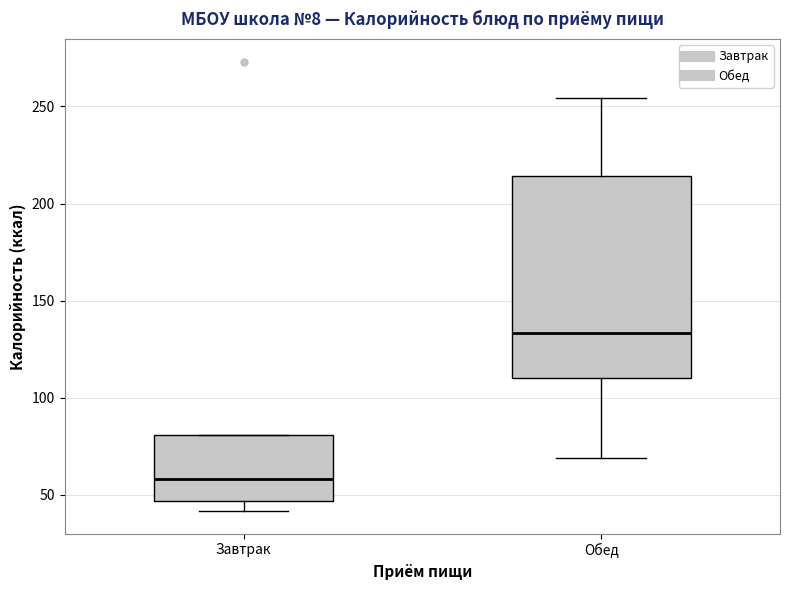

Comparing the boxes themselves (not the whiskers), which one is the tallest?

Обед